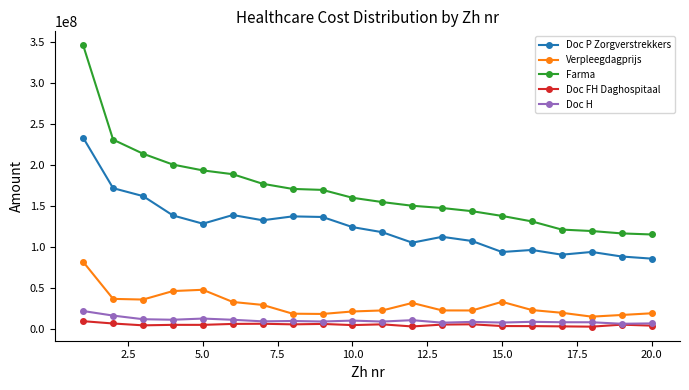

True or false: Doc P Zorgverstrekkers has more than 2 points higher than both neighbors.

True